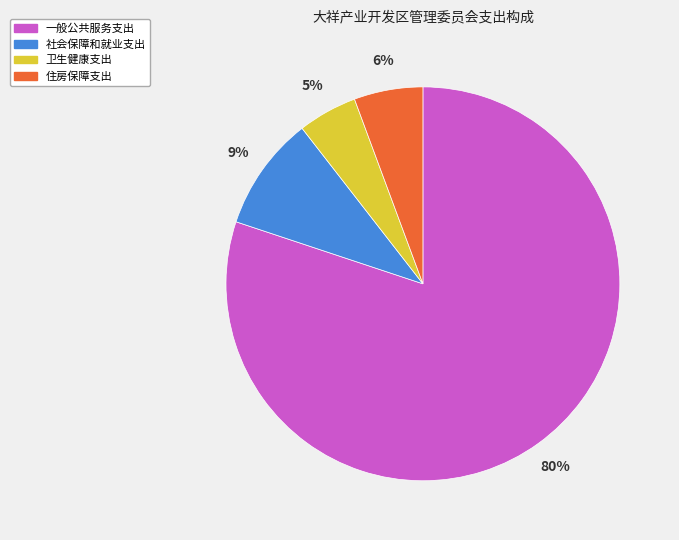

To the nearest percent, what percentage of the pie is 一般公共服务支出?

80%